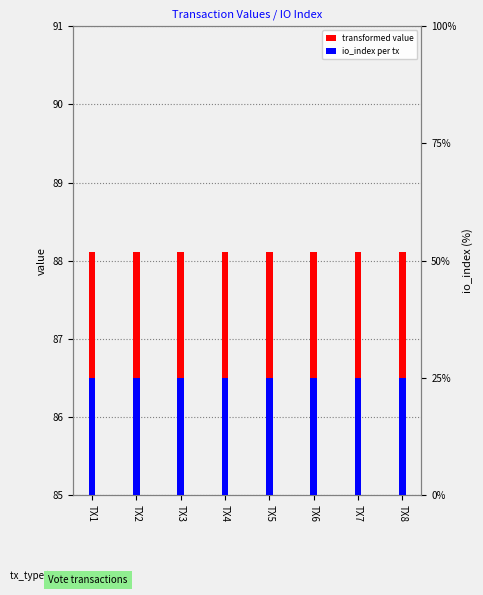

Where is value nearest to the value 88?

TX1